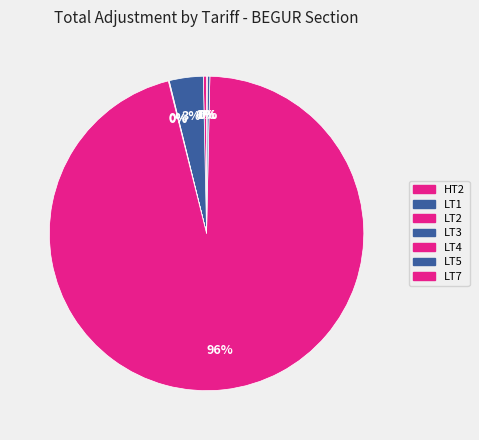

What is the smallest slice in the pie chart?

LT3